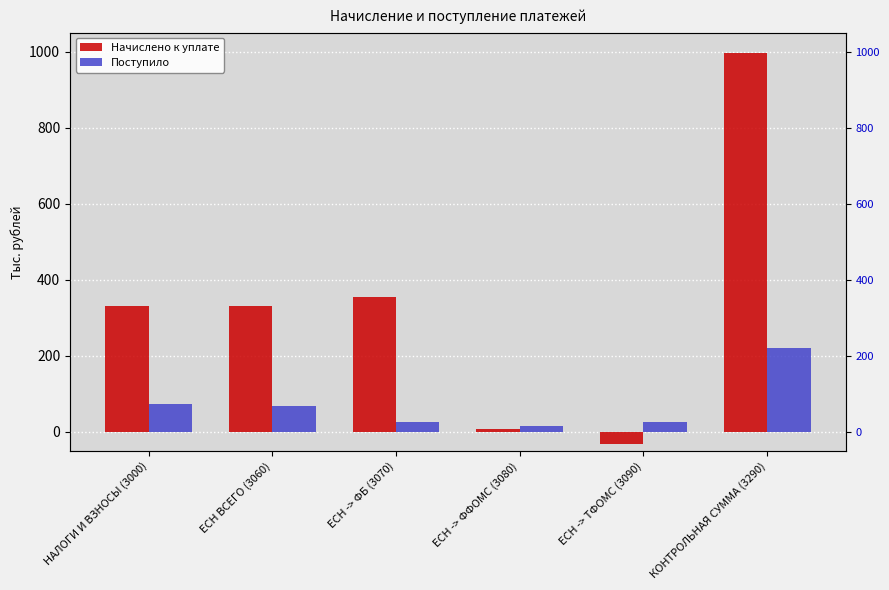

Which series changed the most between НАЛОГИ И ВЗНОСЫ (3000) and КОНТРОЛЬНАЯ СУММА (3290)?

Начислено к уплате